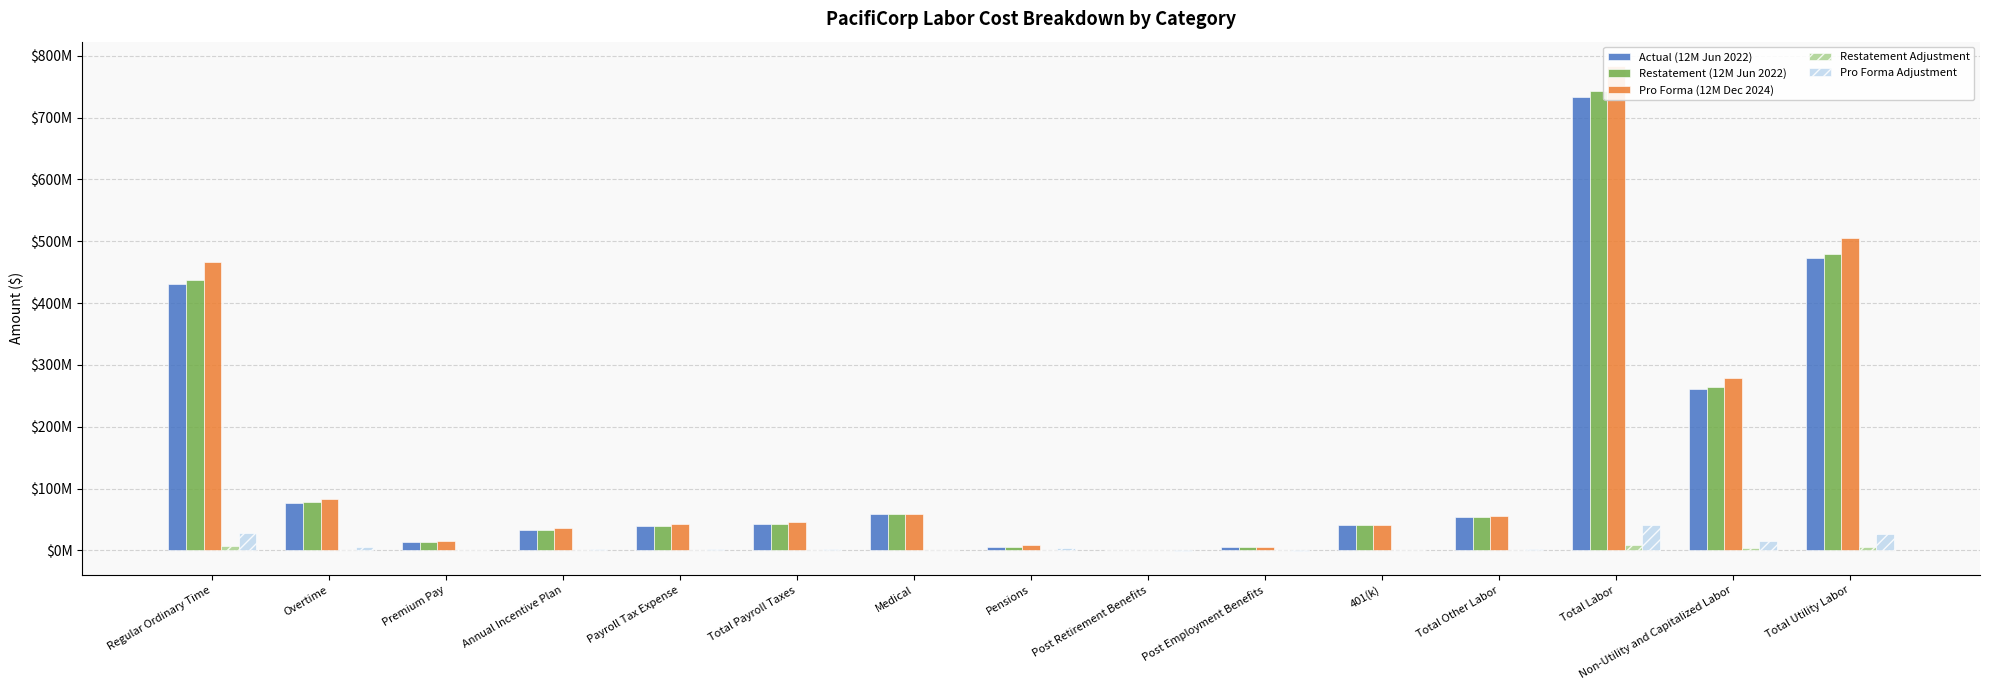

How many distinct data groups are displayed?

5